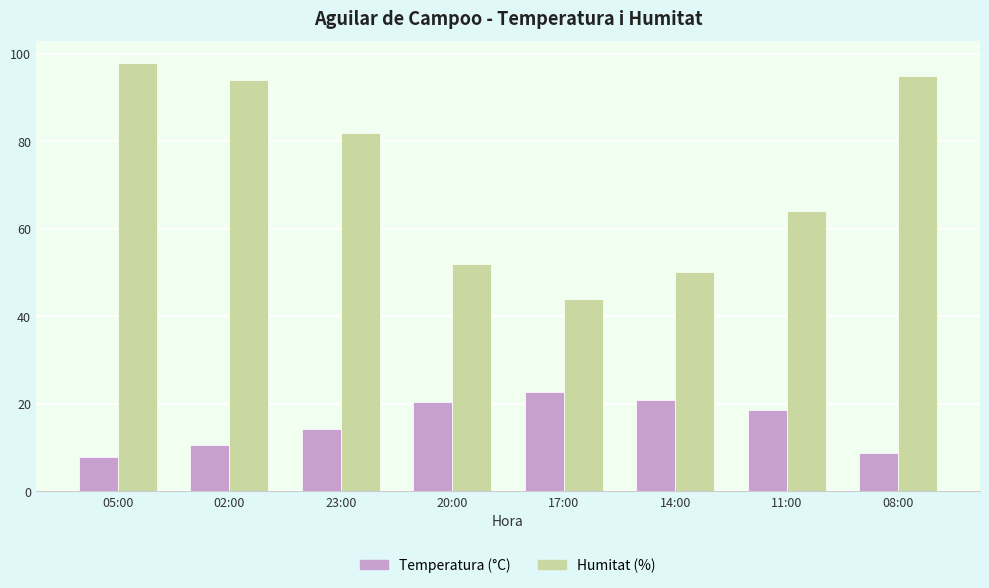

Which category has the highest value in the Temperatura (°C) series?

17:00